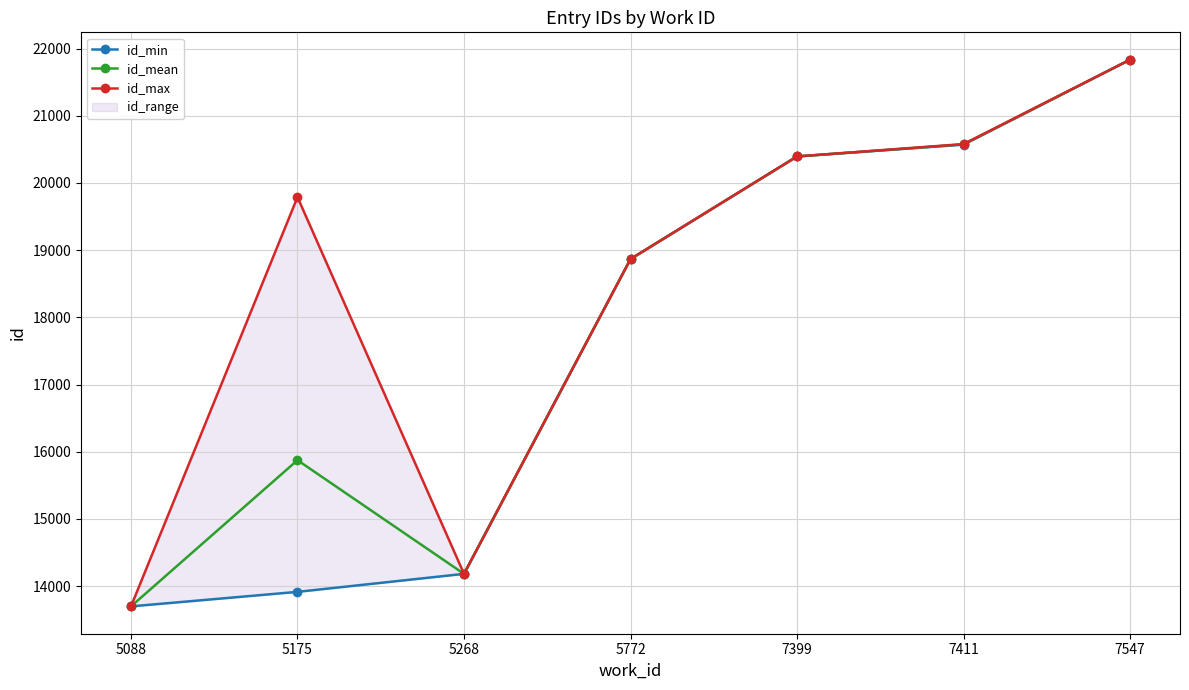

Which series has the largest range (max minus min)?

id_min